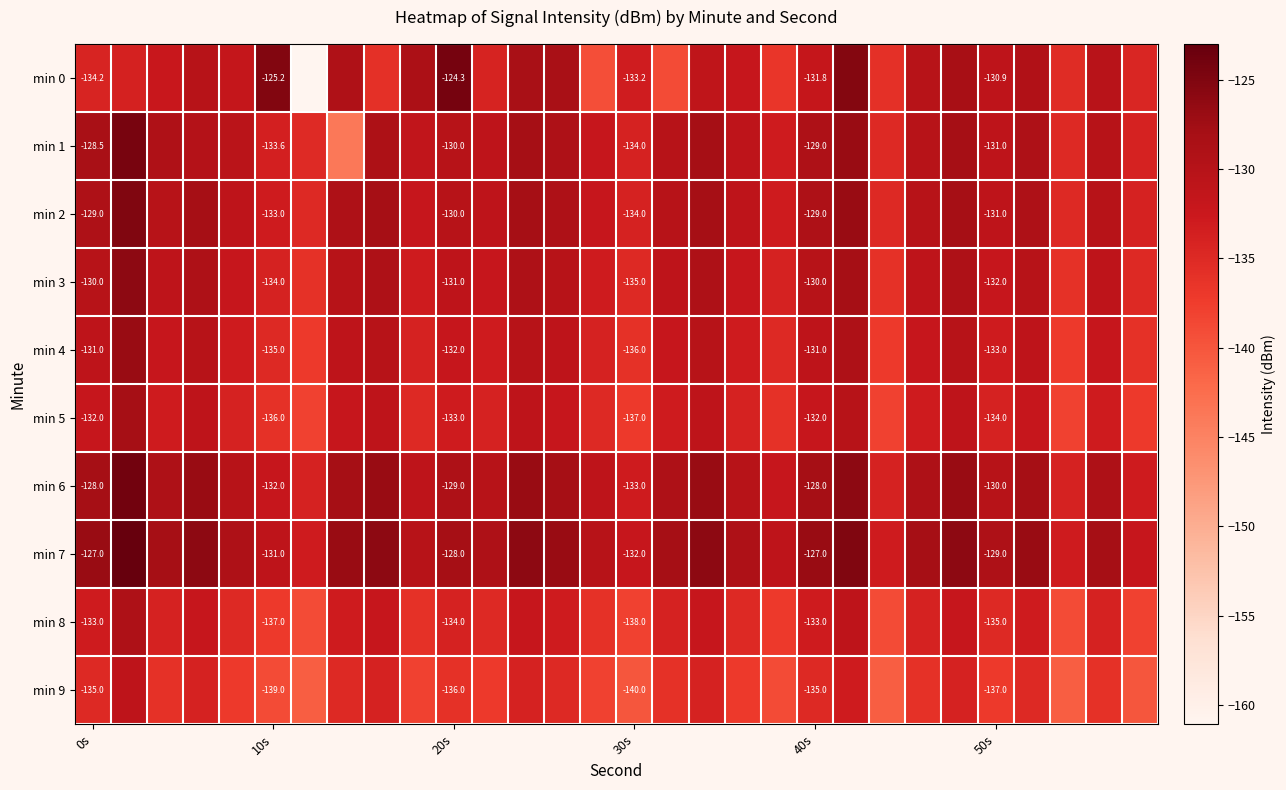

How many min 6 values are between -131 and -128?

16